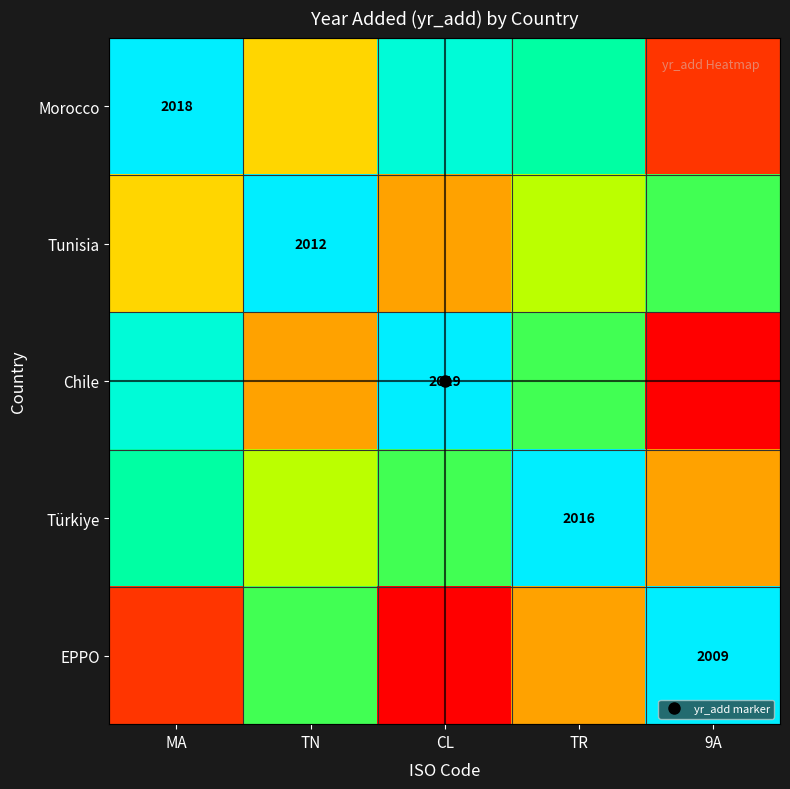

The Morocco series shows 2019 at MA. True or false?

True